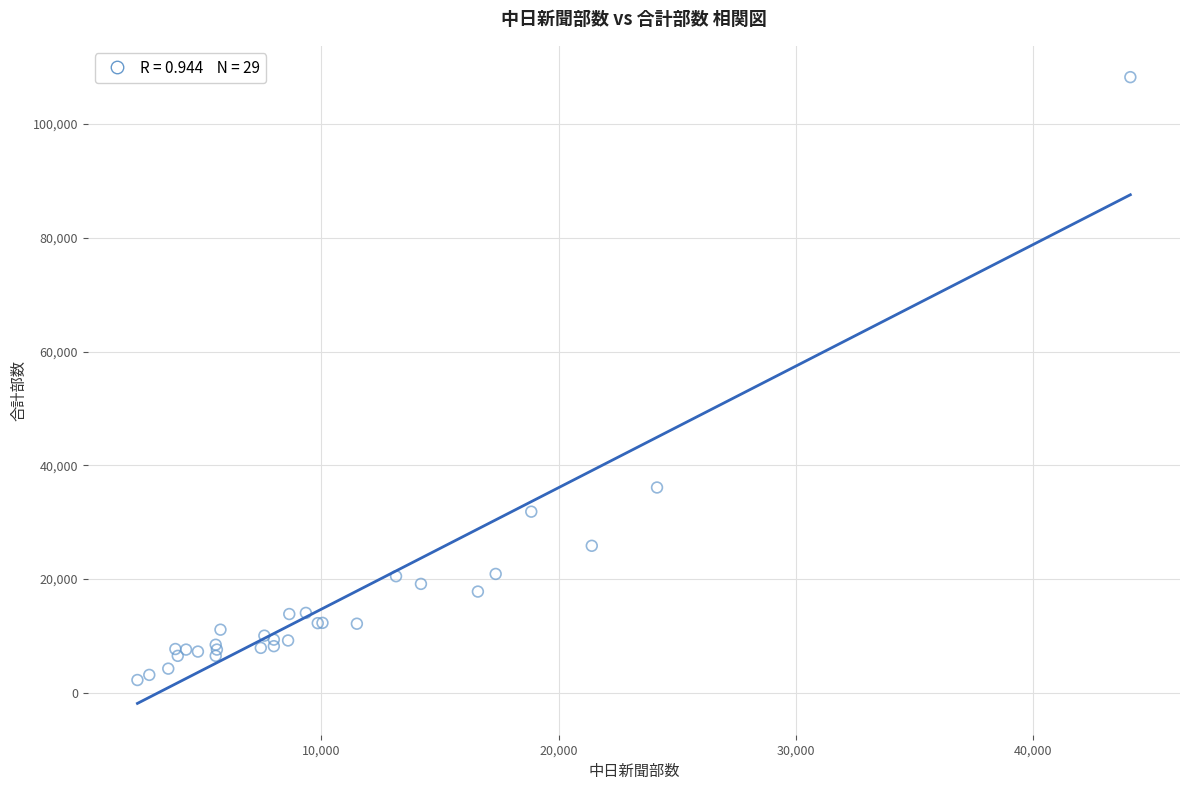

What Y value in the scatter plot is closest to 55250?

36100